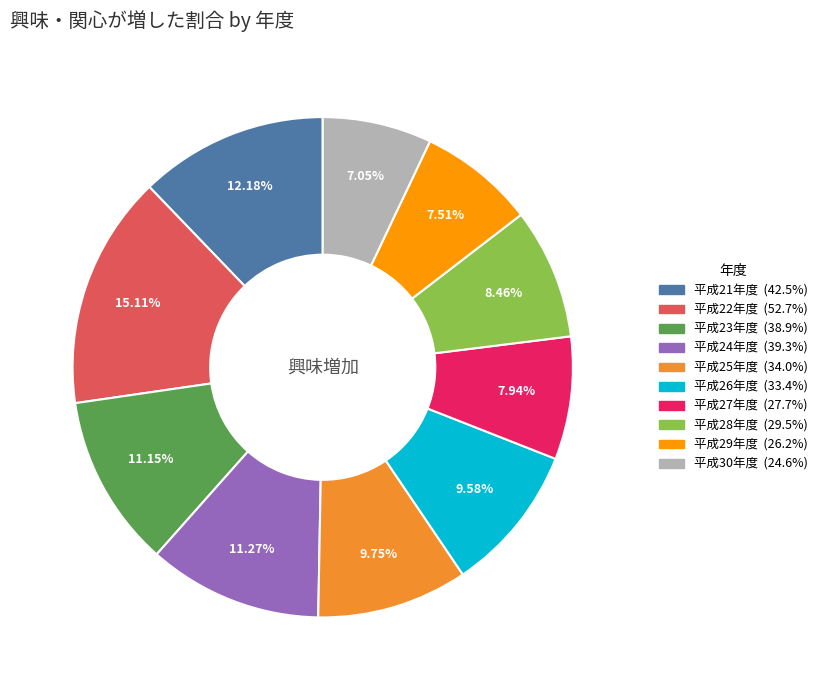

True or false: 平成25年度 accounts for 18% of the total.

False